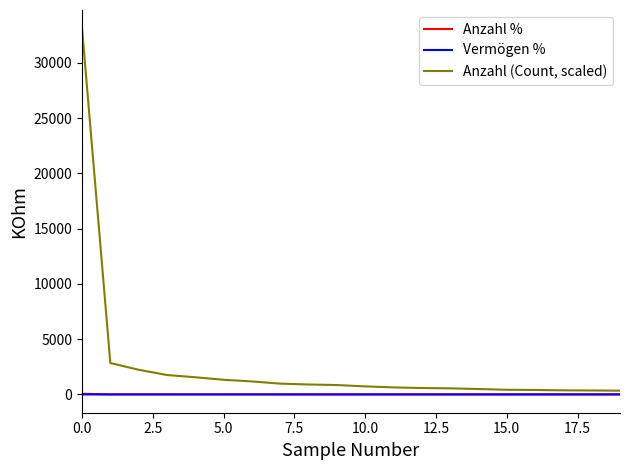

What is the greatest value displayed?

33118.6